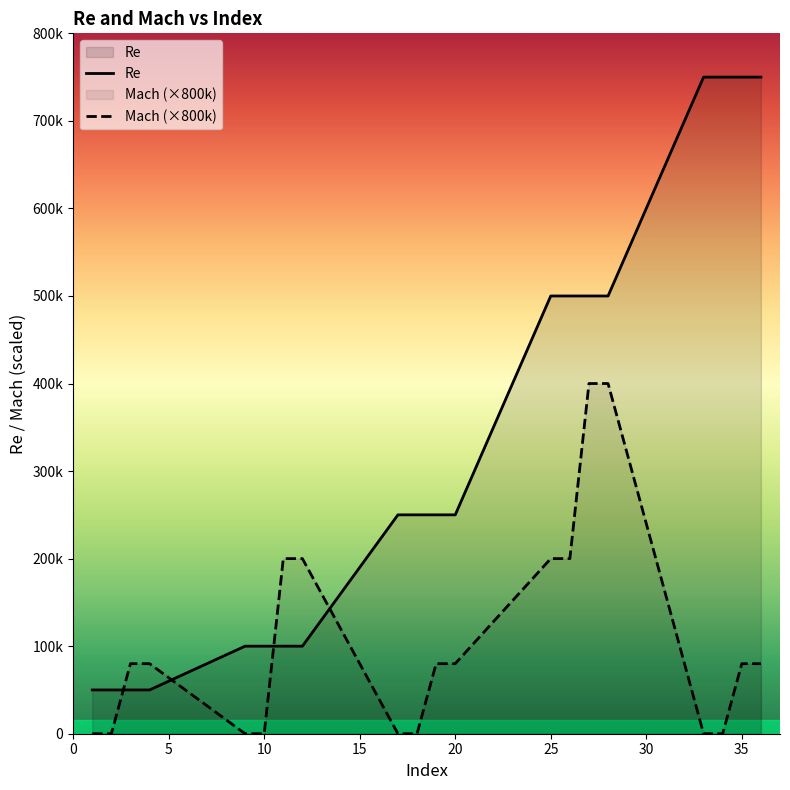

What is the difference between the second highest and second lowest values in the Mach series?

400000